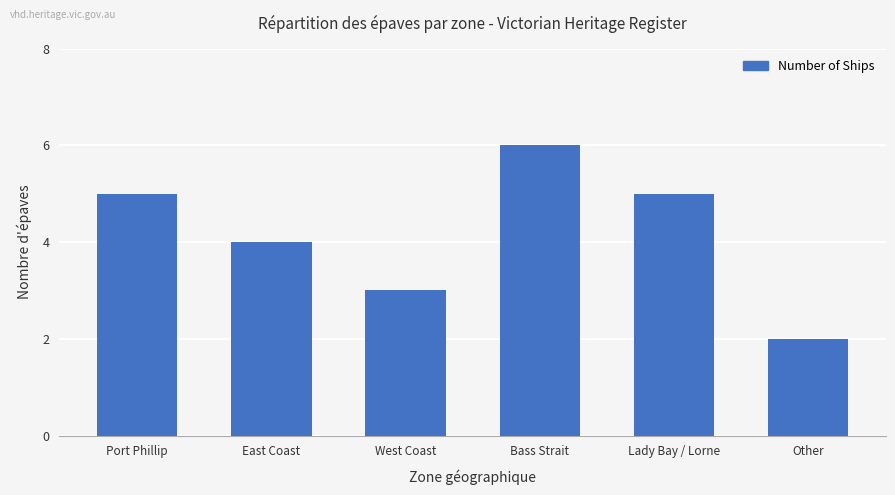

What value does the data have at East Coast?

4